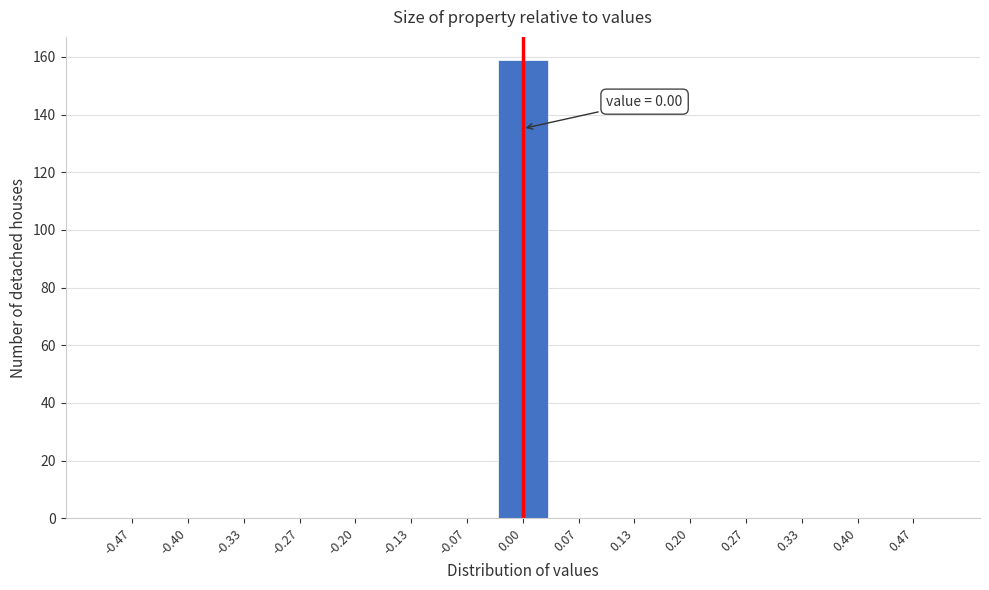

Over which range of the x-axis is the bar tallest?

-0.03 to 0.03